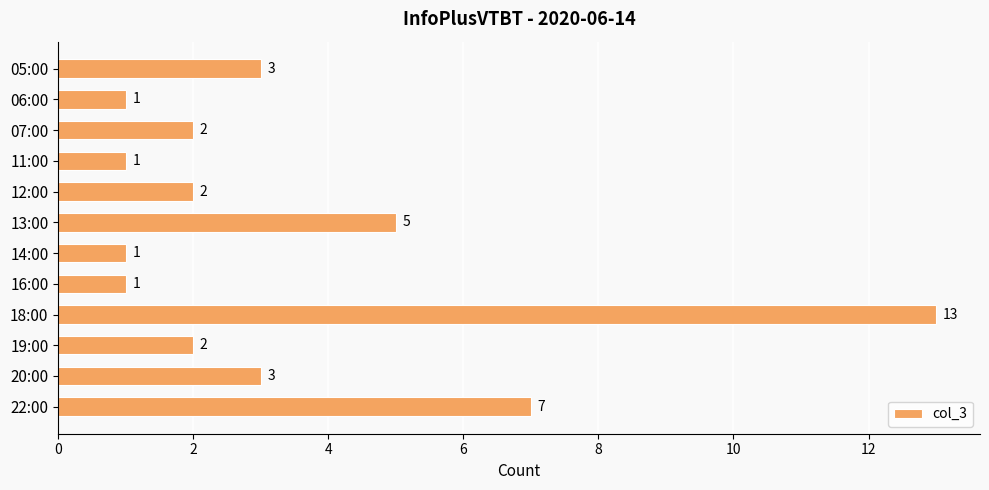

Are the bars grouped side by side (vs. stacked)?

No